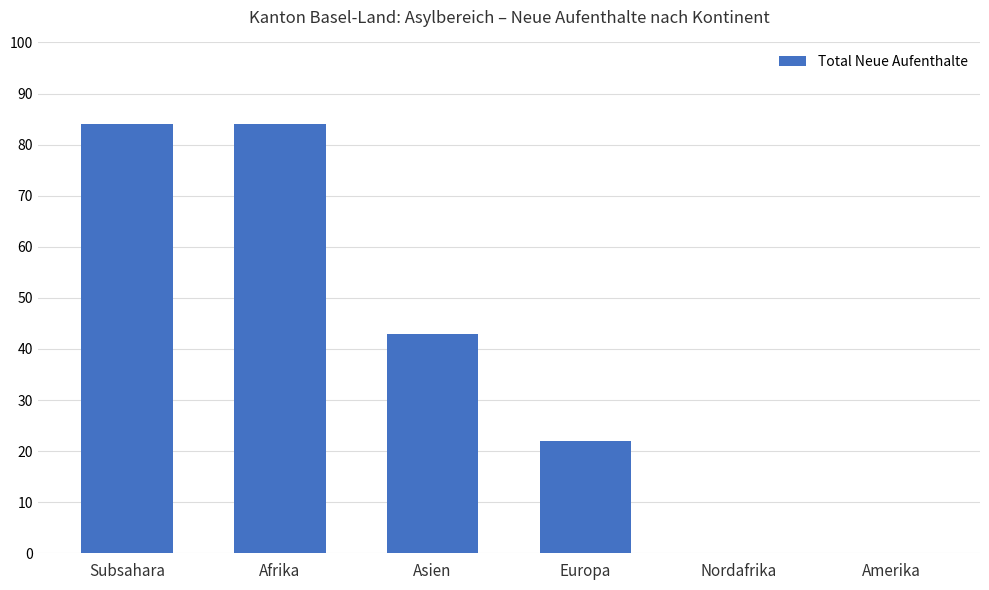

What is the maximum value shown in the chart?

84